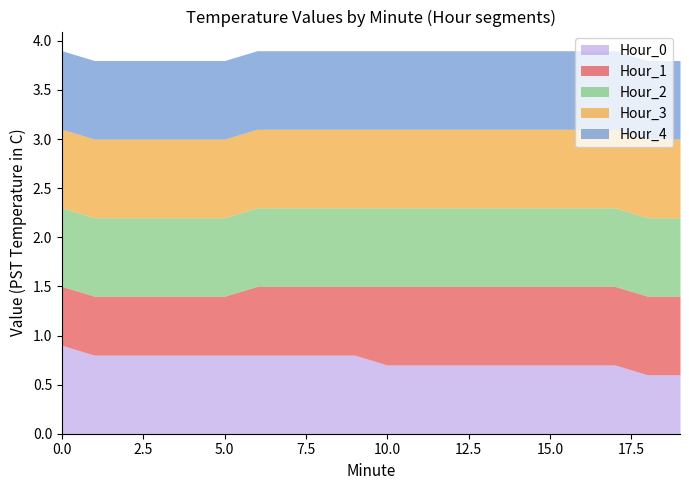

Does the chart have visible grid lines?

No